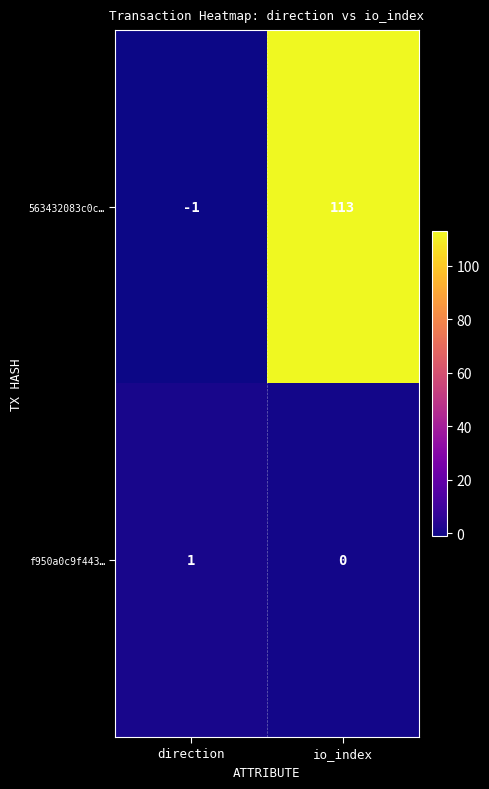

What is the sum of all 563432083c0c… values?

112